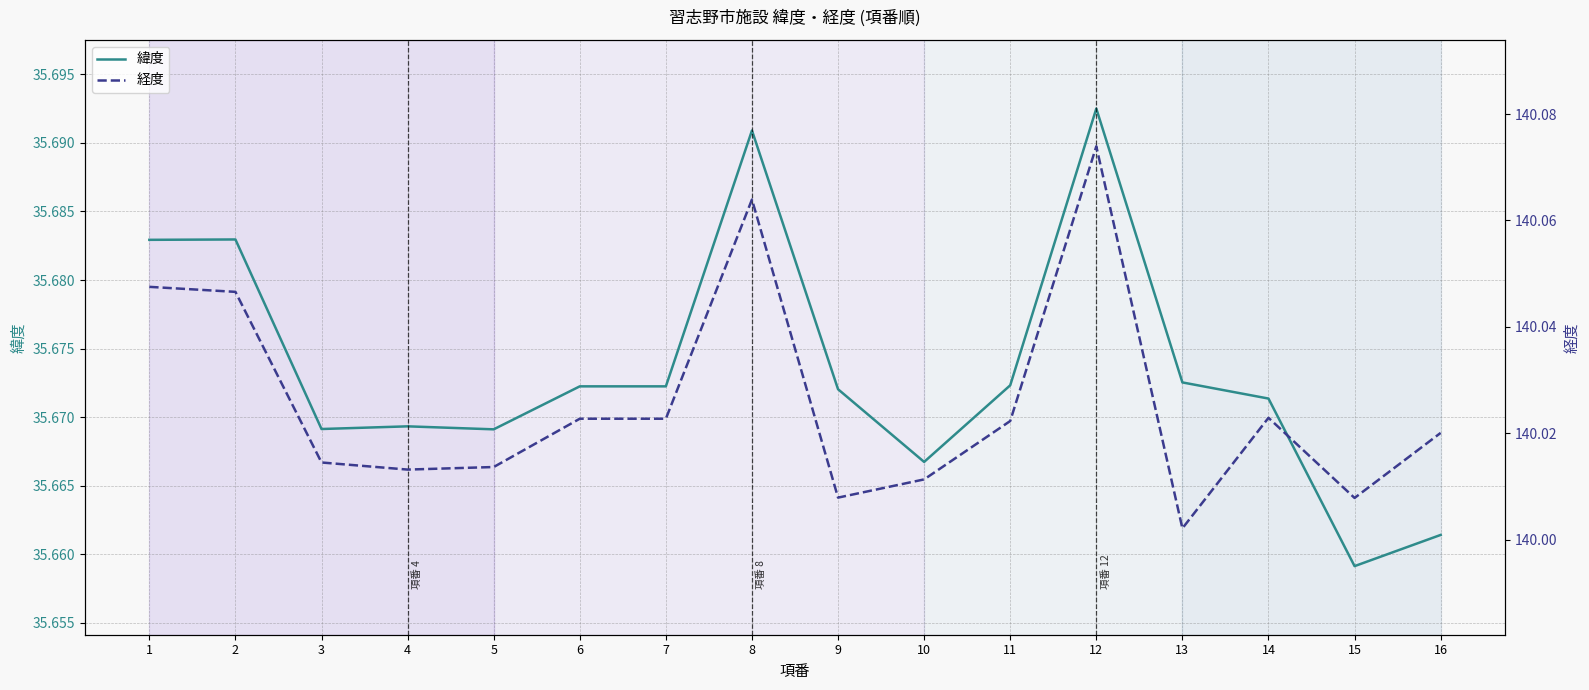

What is the total value across all series at 1?

175.7